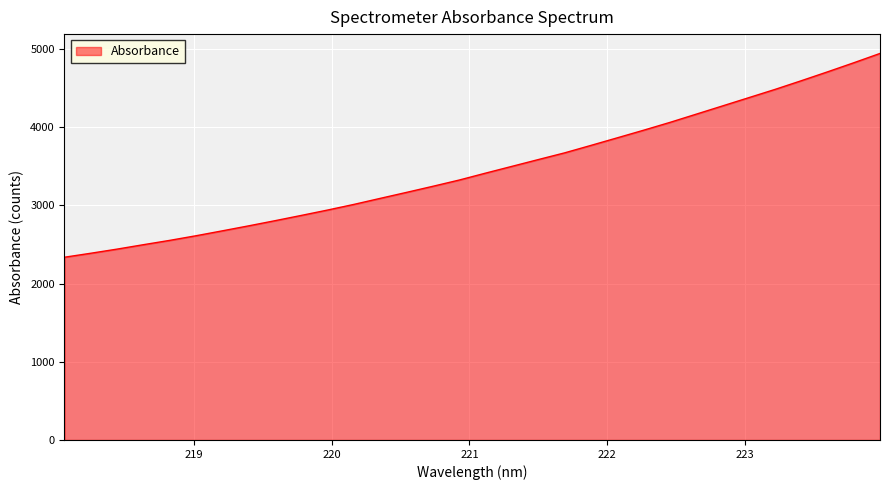

What is the smallest value displayed?

2336.1